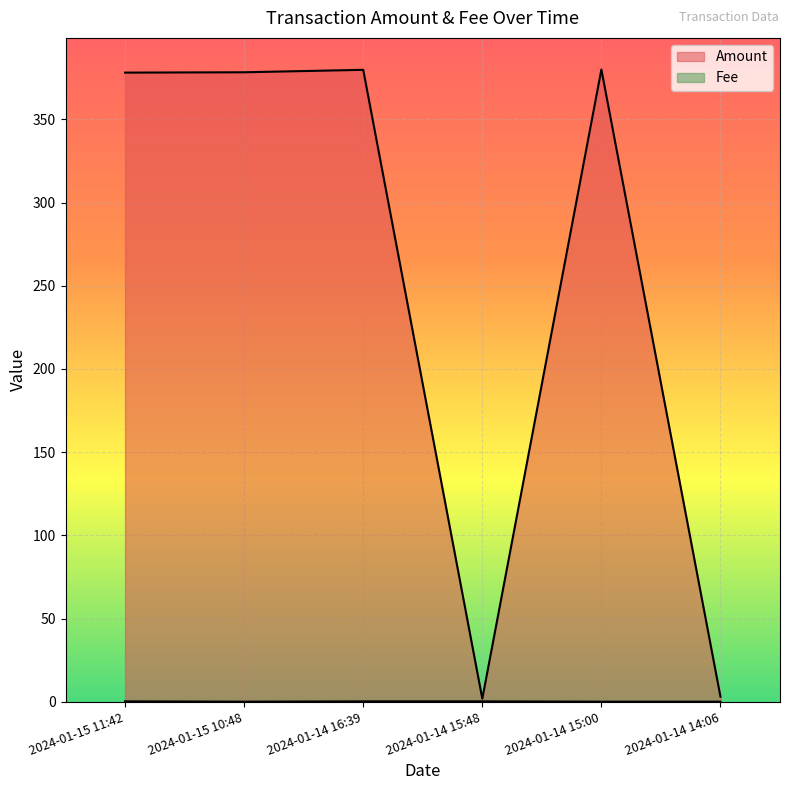

Reading left to right, extract all data points from this chart.

Amount: 2024-01-15 11:42=378.1	2024-01-15 10:48=378.3	2024-01-14 16:39=379.8	2024-01-14 15:48=1.8	2024-01-14 15:00=380.0	2024-01-14 14:06=3.0
Fee: 2024-01-15 11:42=0.2	2024-01-15 10:48=0.0	2024-01-14 16:39=0.2	2024-01-14 15:48=0.2	2024-01-14 15:00=0.0	2024-01-14 14:06=0.0